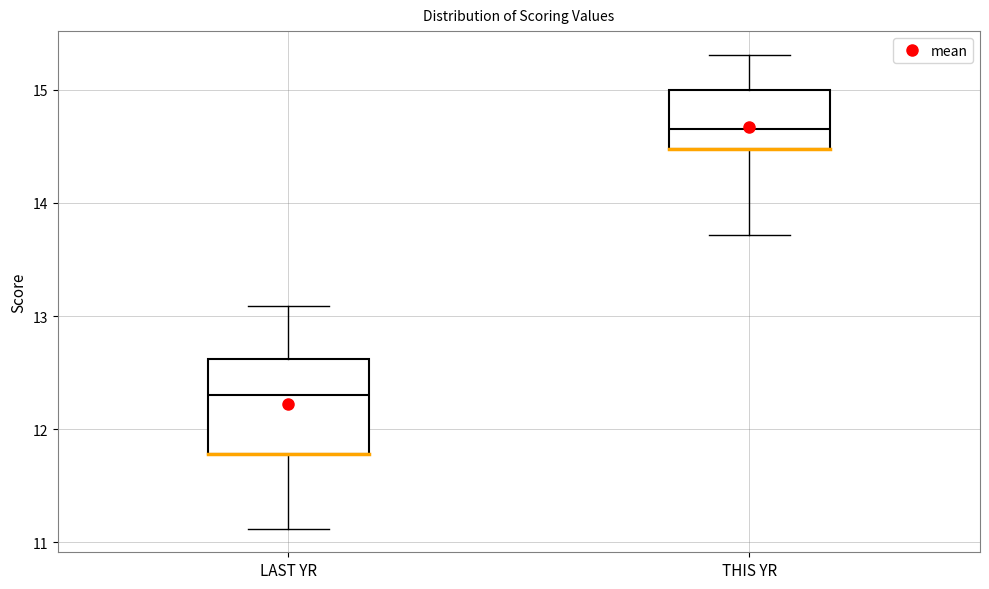

Reading left to right, read every box against the y-axis: the position of its median line, the range the box covers, and the ends of its whiskers. The values are not printed on the chart, so give them approximately, as read against the axis.

LAST YR: median 12.3, box 11.8 to 12.6, whiskers 11.1 to 13.1
THIS YR: median 14.7, box 14.5 to 15.0, whiskers 13.7 to 15.3